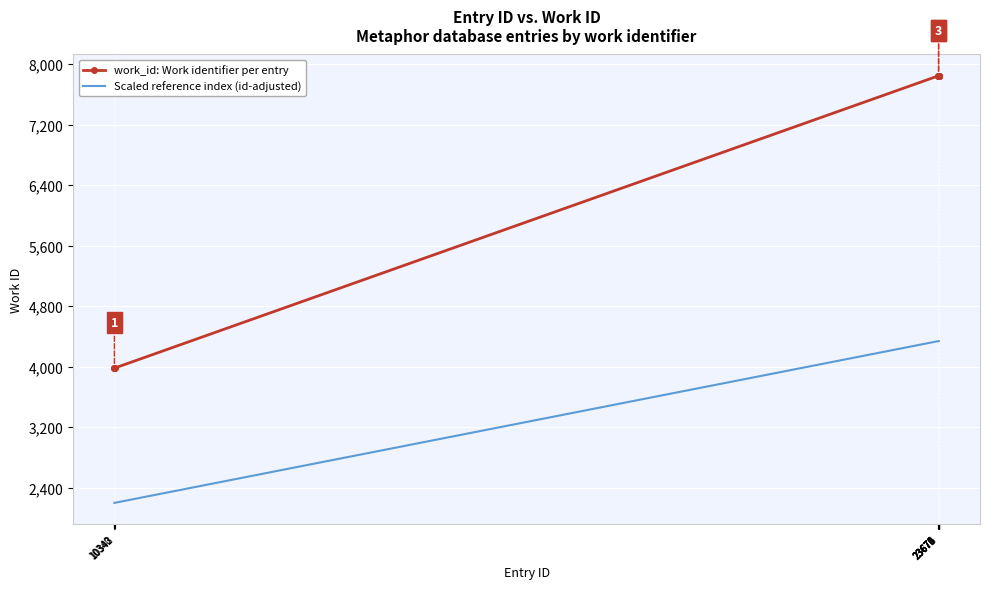

Reading right to left, transcribe all the data shown in this chart.

work_id: Work identifier per entry: 7844.0	7844.0	7844.0	7844.0	7844.0	7844.0	7844.0	3981.0	3981.0	3981.0
Scaled reference index (id-adjusted): 4337.9	4337.9	4337.9	4337.9	4337.9	4337.9	4337.9	2199.9	2199.9	2199.9